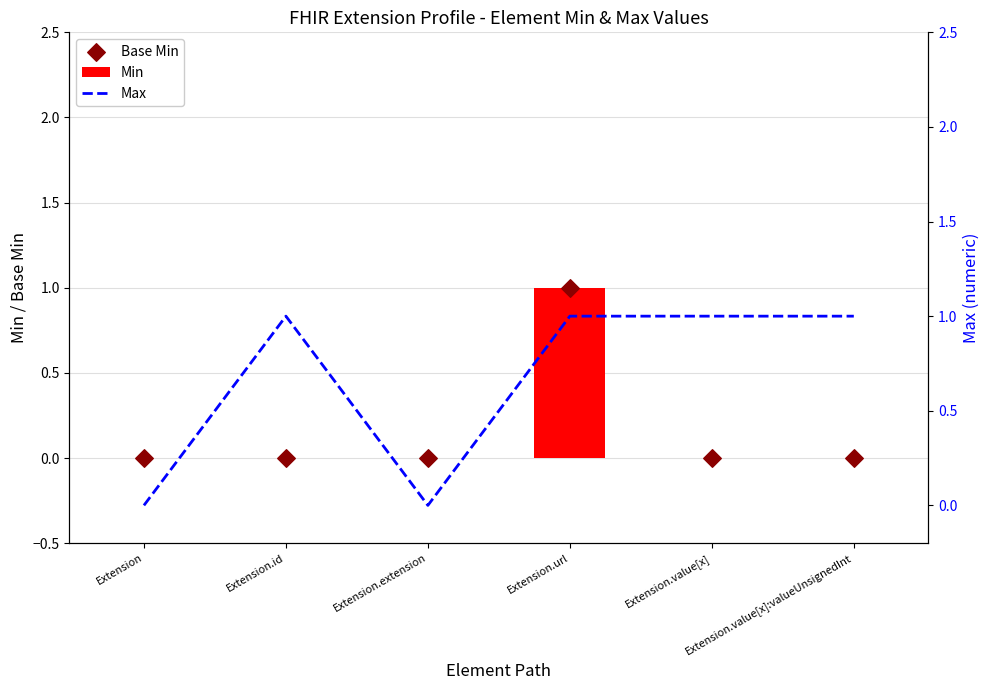

What are all the series names shown in the legend?

Min, Base Min, Max